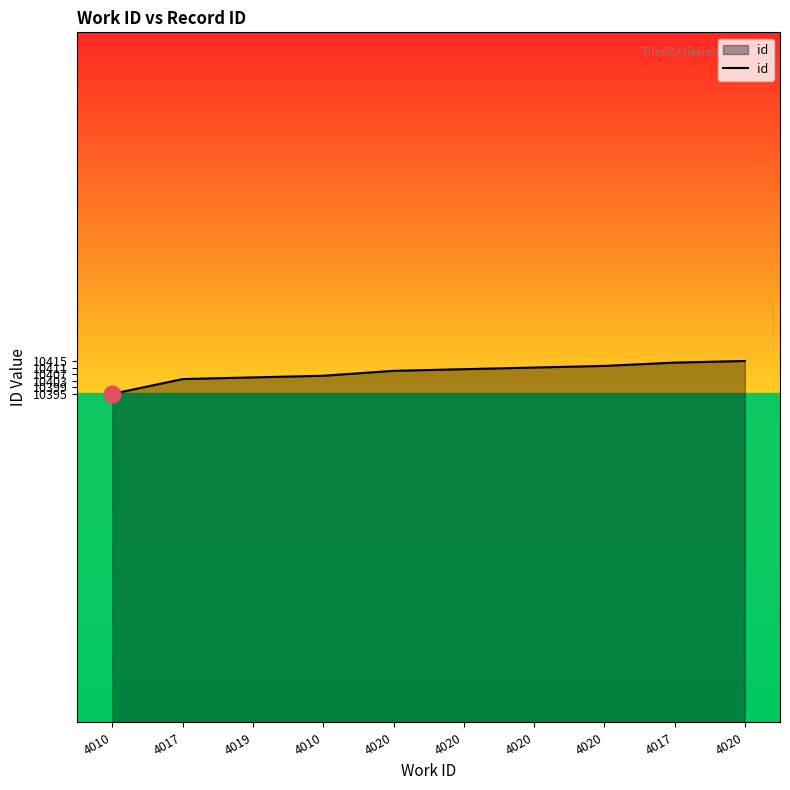

What is the difference between the maximum and minimum values?

20